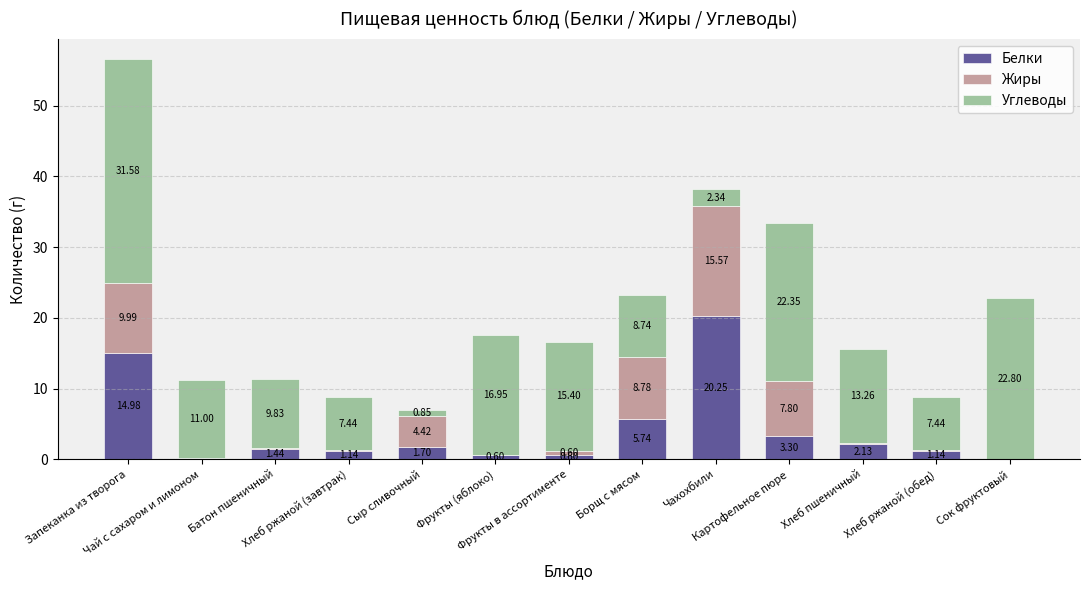

At which category is the sum across all series the highest?

Запеканка из творога